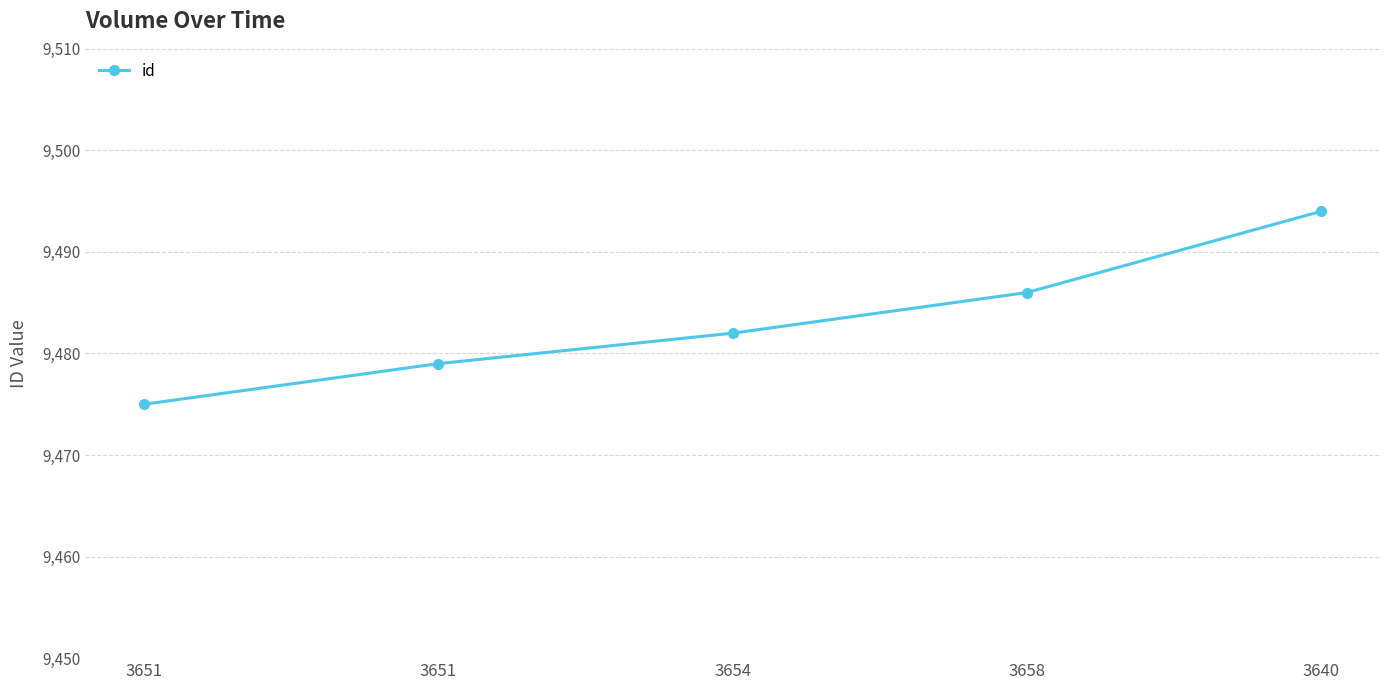

Reading left to right, transcribe all the data shown in this chart.

3651=9475	3651=9479	3654=9482	3658=9486	3640=9494